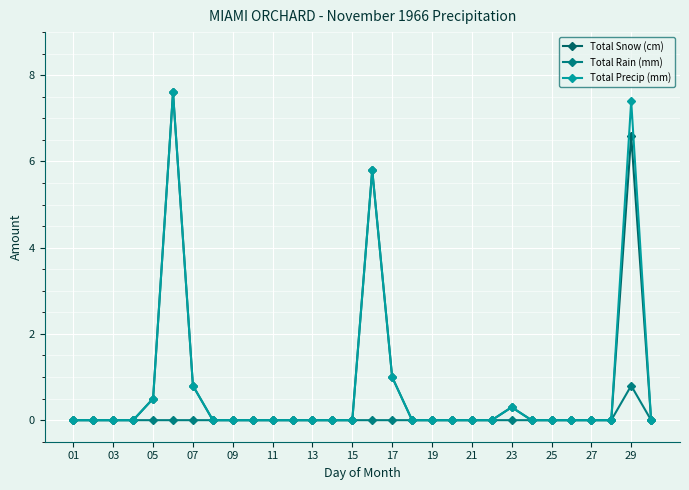

How many interior local peaks does the Total Precip (mm) series have?

4